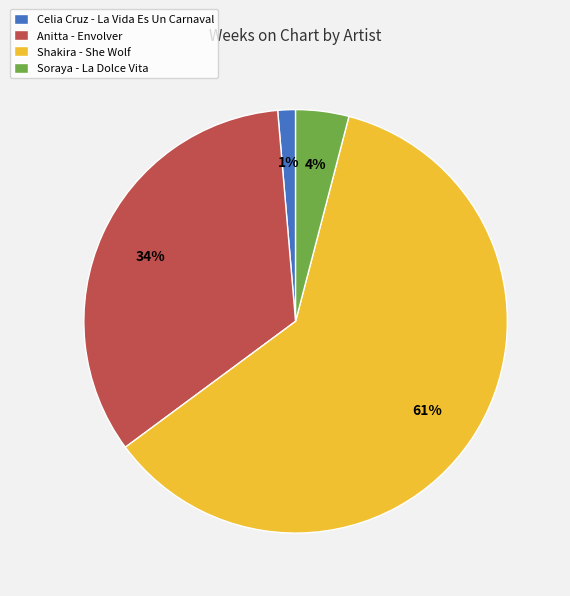

To the nearest percent, what is the average slice percentage?

25%